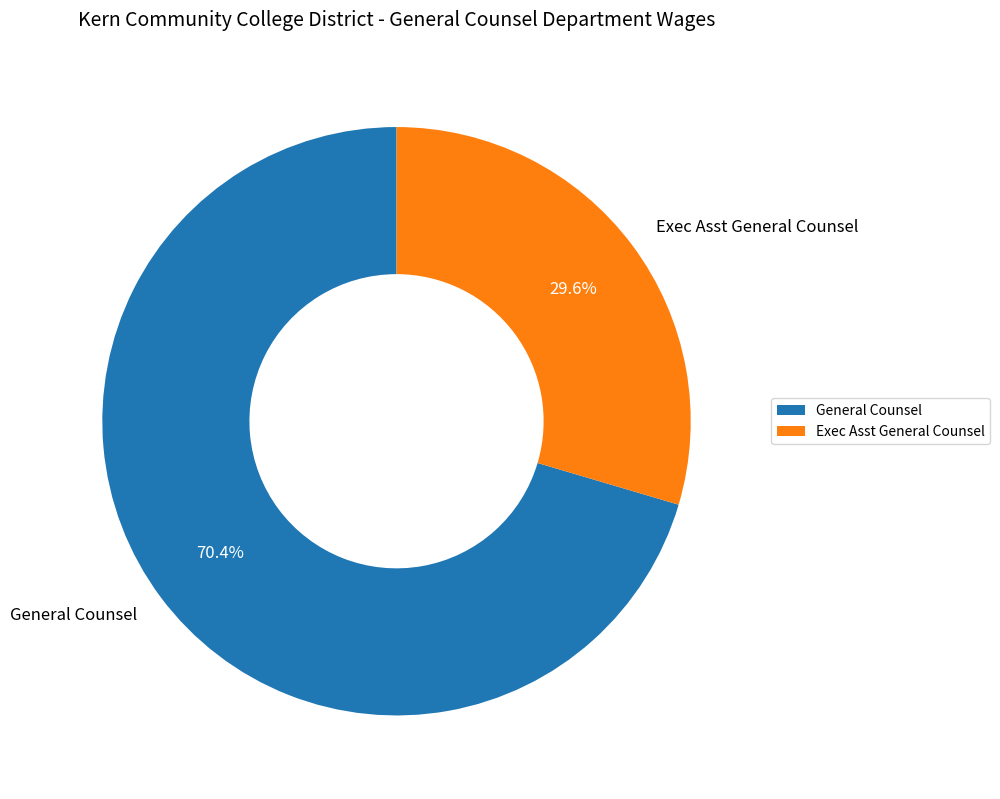

To the nearest percent, what percentage of the pie is Exec Asst General Counsel?

30%